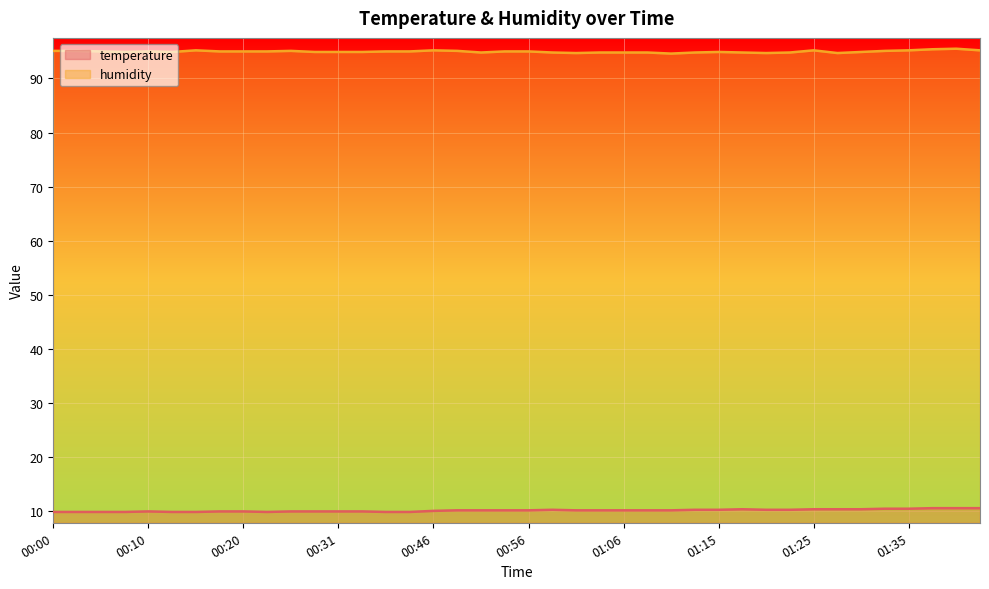

Which has a higher value, 00:28 or 00:20?

00:28